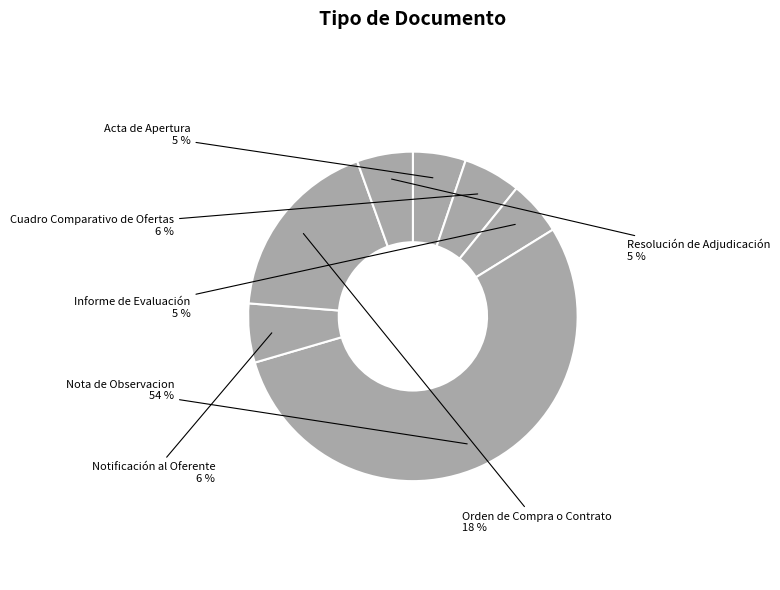

To the nearest percent, what is the difference between the Informe de Evaluación and Nota de Observacion slice percentages?

49%